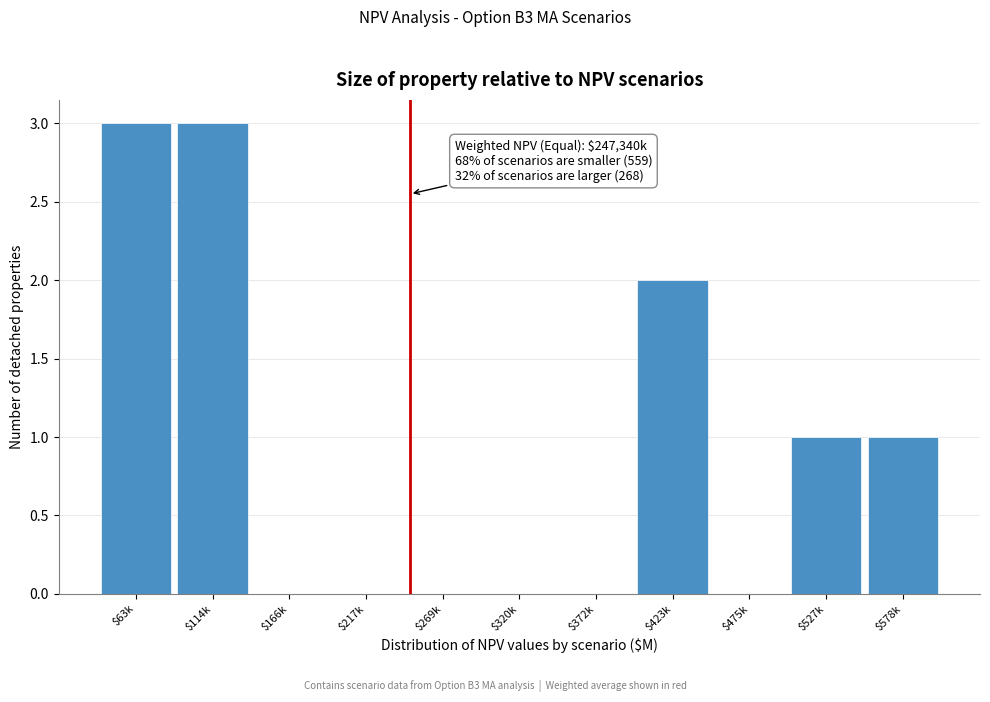

What is the greatest value displayed?

3